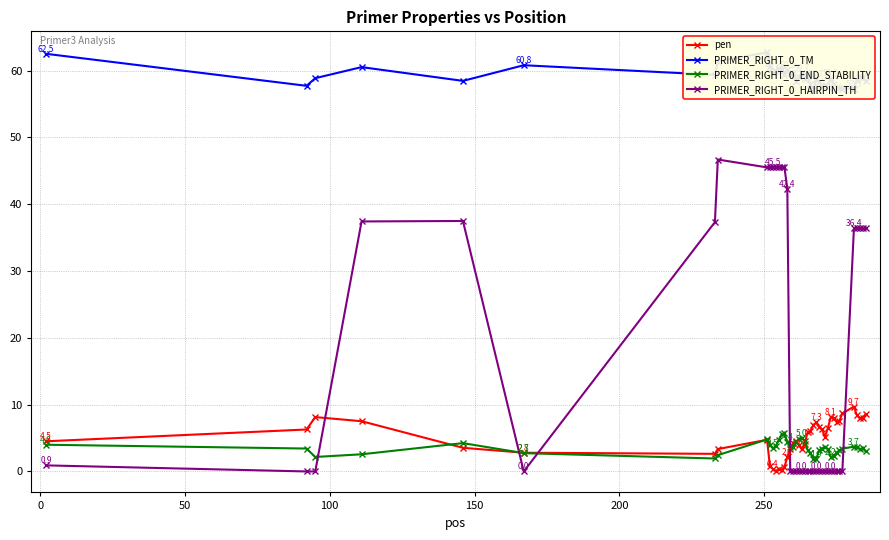

What is the value of the PRIMER_RIGHT_0_HAIRPIN_TH point at the 36th from the left?

36.4